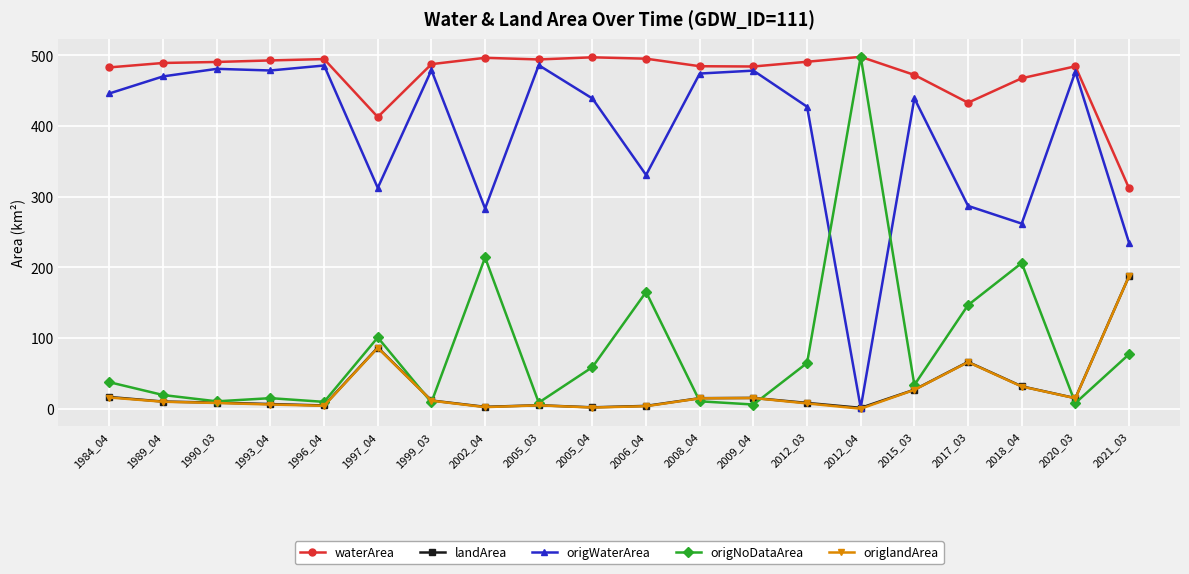

Which series has the largest total across all categories?

waterArea